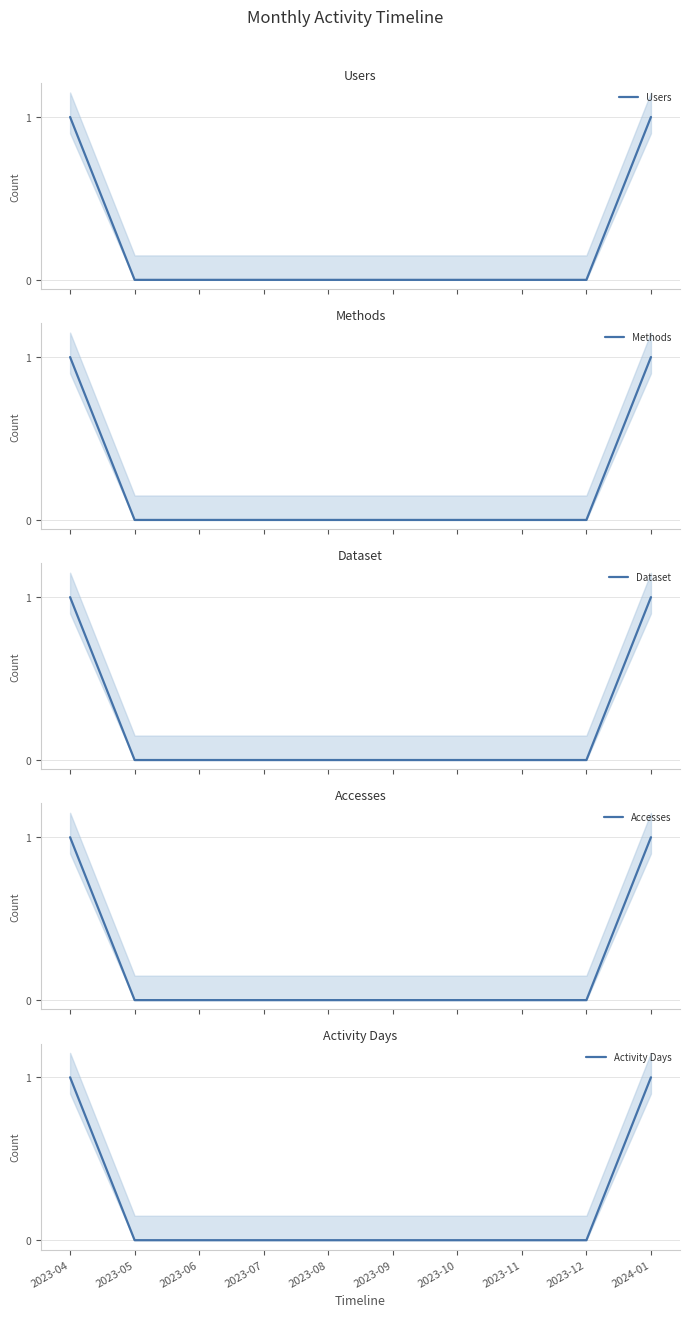

At how many categories does at least one series exceed 0?

2